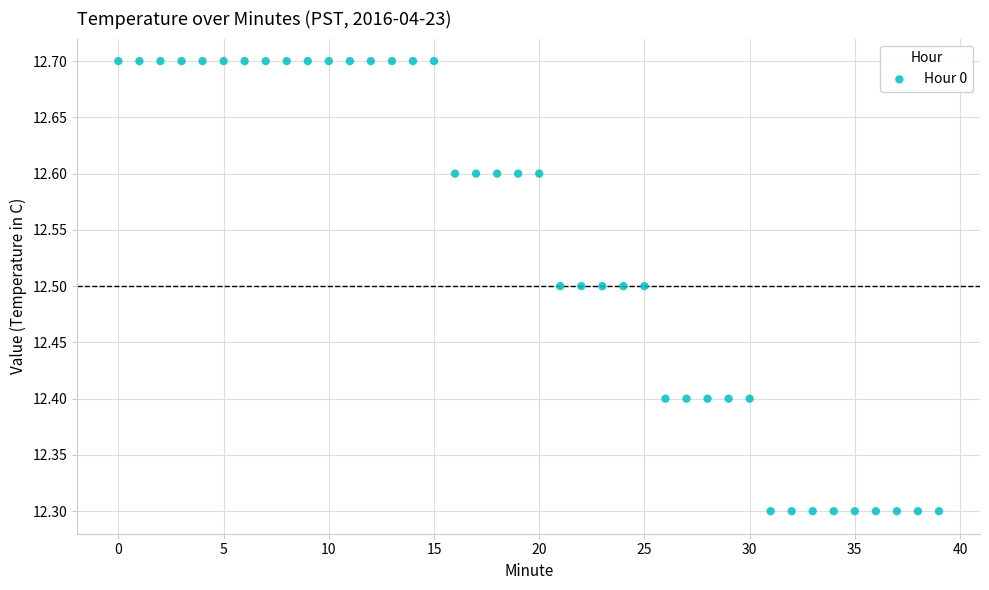

What is the range of Y values (max minus min)?

0.4